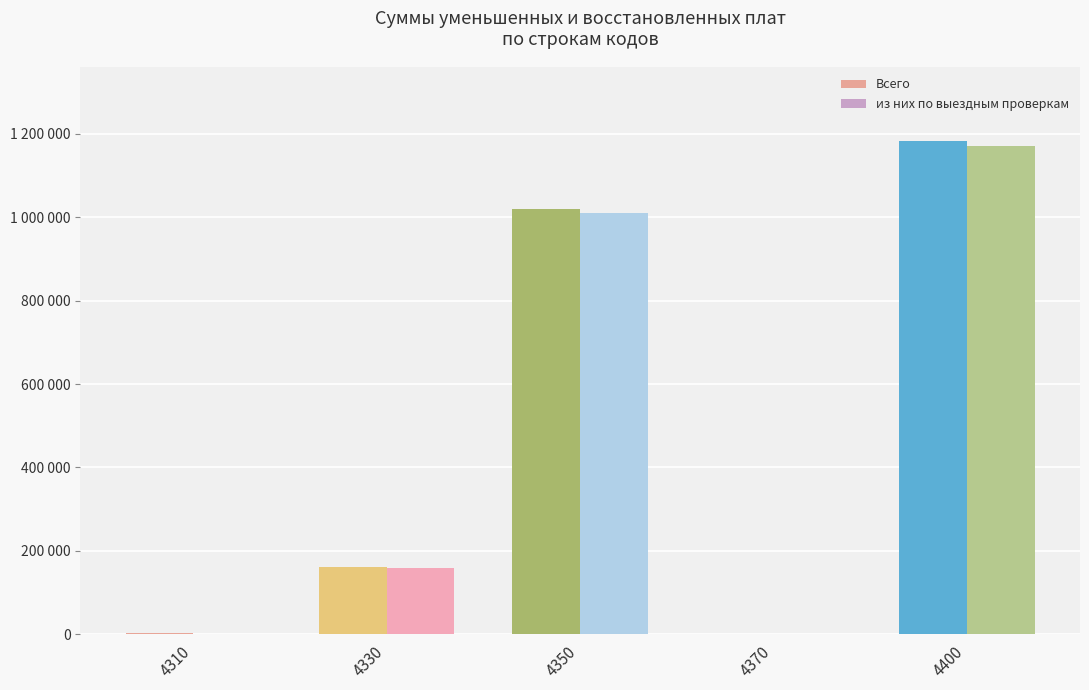

What is the difference between the second highest and minimum values in the из них по выездным проверкам series?

1011367